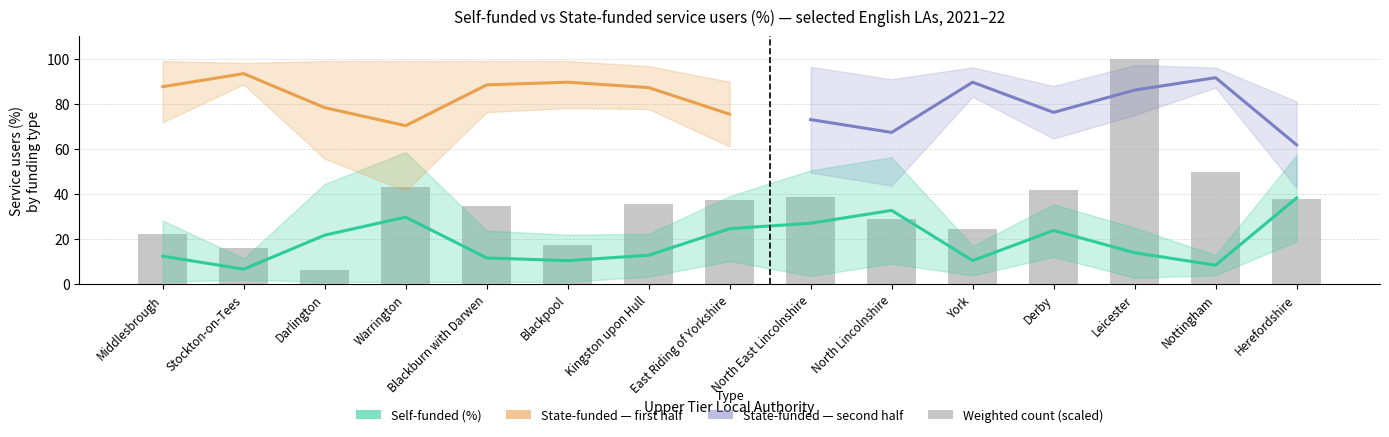

What is the label of the 3rd bar from the left?

Darlington